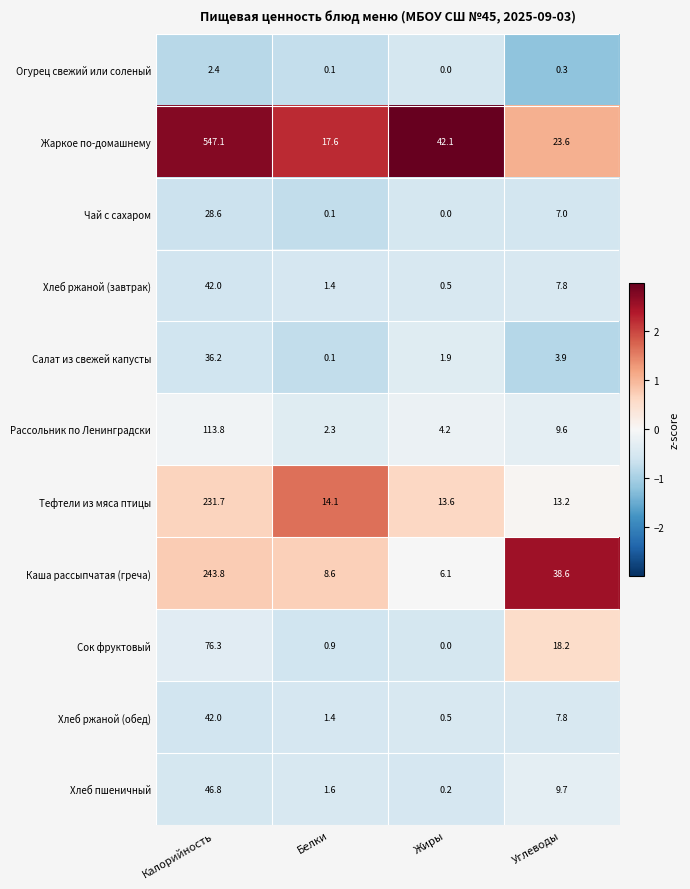

The Каша рассыпчатая (греча) series shows 38.6 at Углеводы. True or false?

True